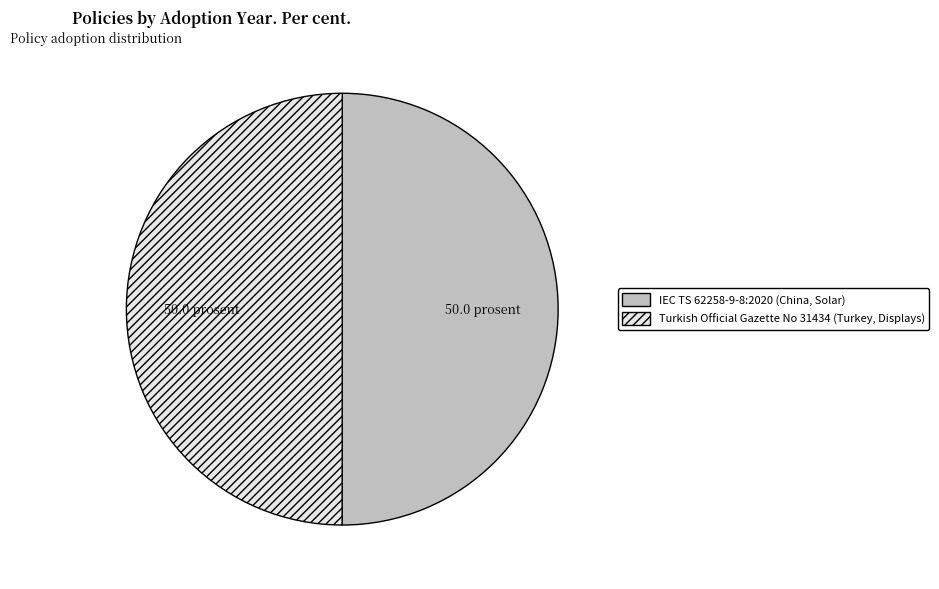

Is the sum of Turkish Official Gazette No 31434 (Turkey, Displays) and IEC TS 62258-9-8:2020 (China, Solar) greater than half?

Yes